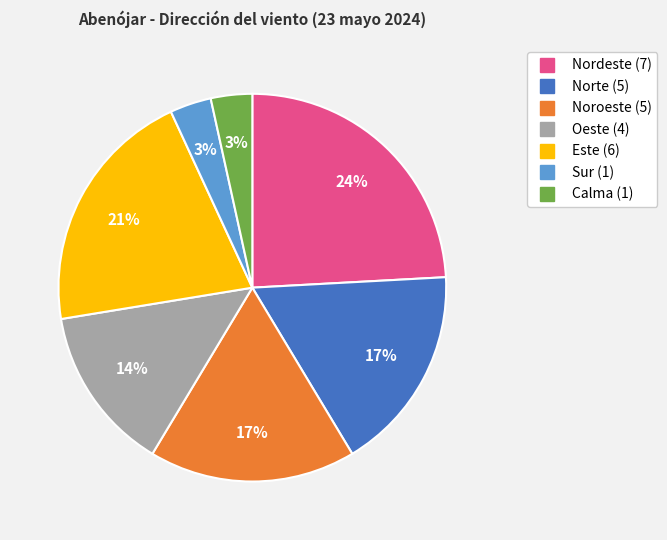

Count the number of slices in the pie.

7